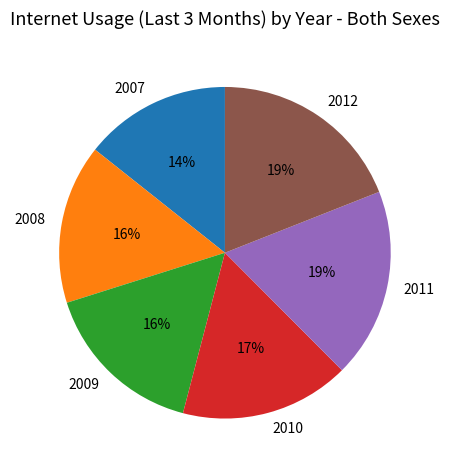

Which slice is the smallest?

2007